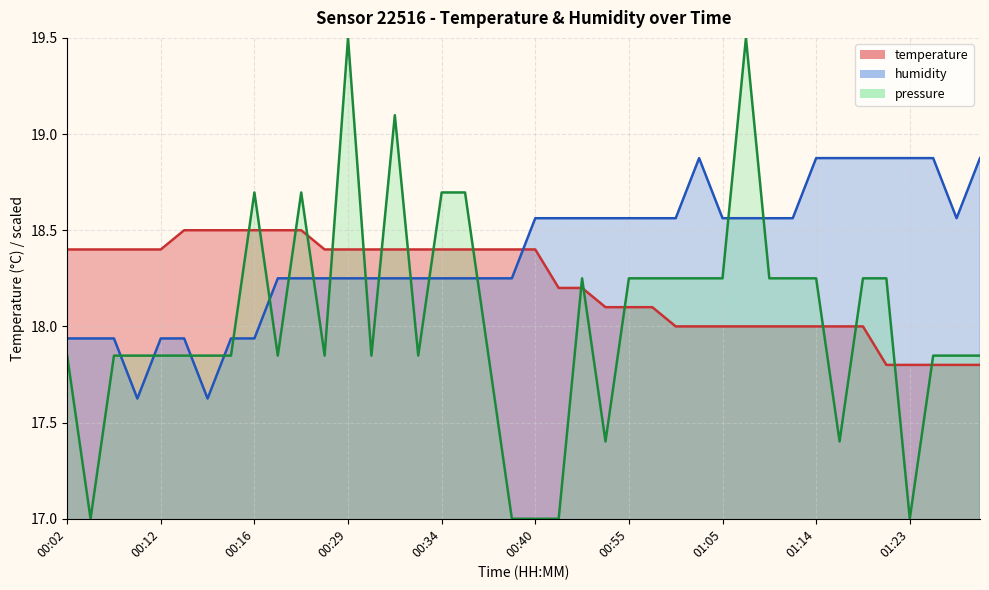

Rank the series at 00:59 from highest to lowest value.

humidity, temperature